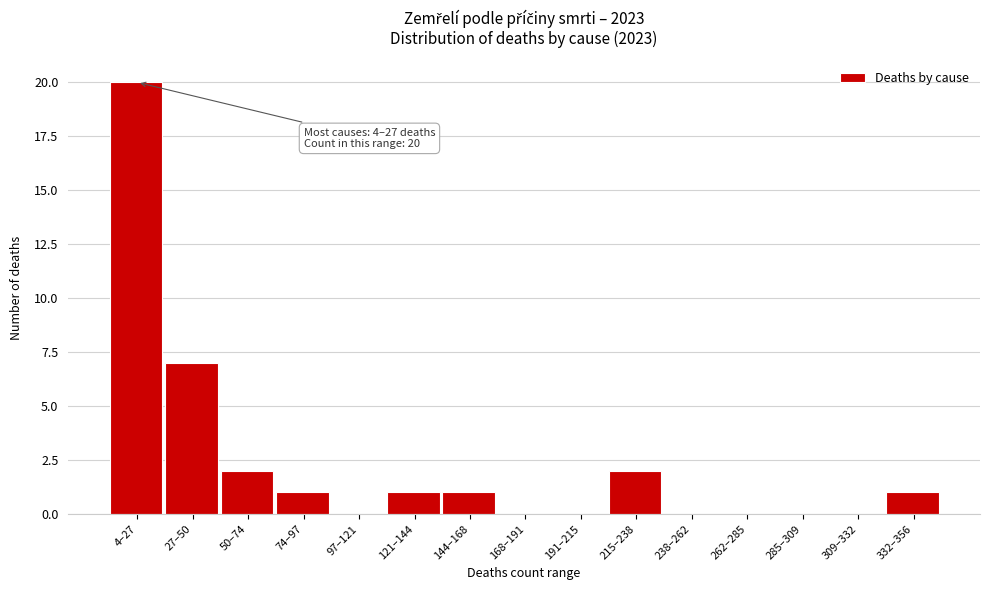

Reading left to right, transcribe all the data shown in this chart.

4–27=20	27–50=7	50–74=2	74–97=1	97–121=0	121–144=1	144–168=1	168–191=0	191–215=0	215–238=2	238–262=0	262–285=0	285–309=0	309–332=0	332–356=1